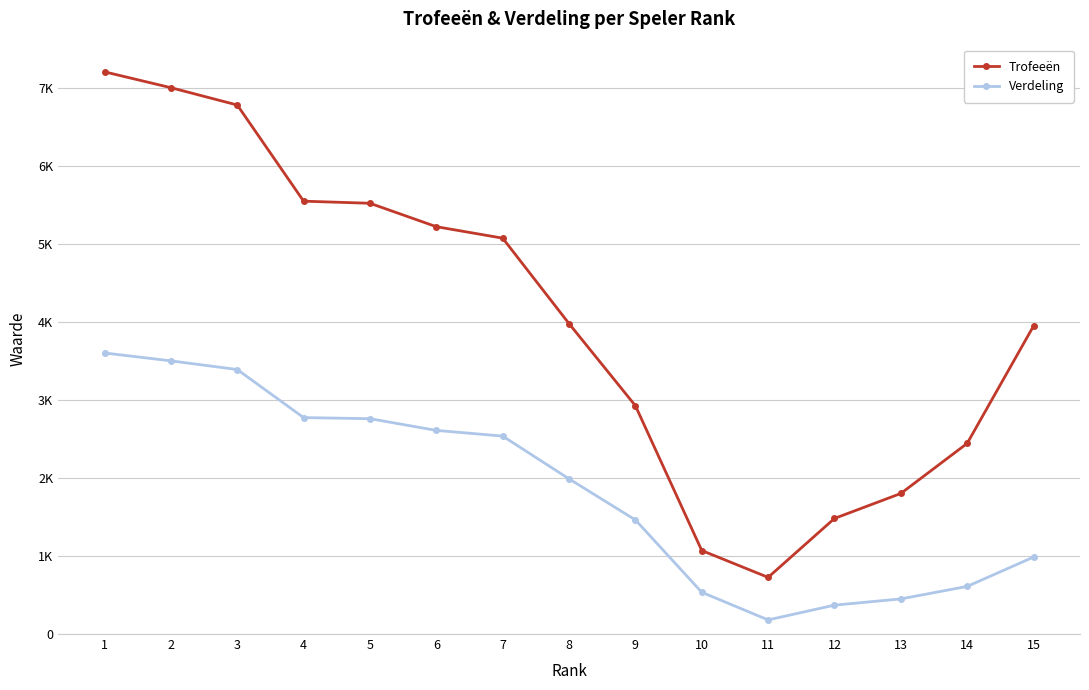

What is the sum of all Trofeeën values?

60707